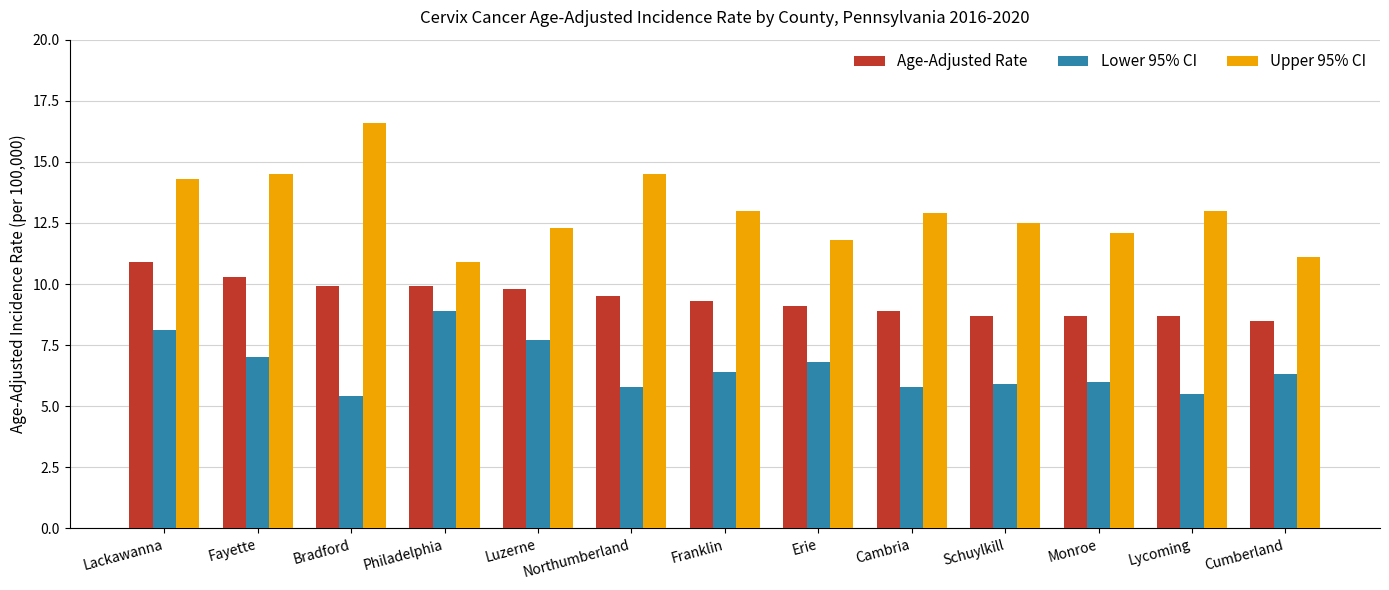

List the series in order of their overall mean, lowest first.

Lower 95% CI, Age-Adjusted Rate, Upper 95% CI